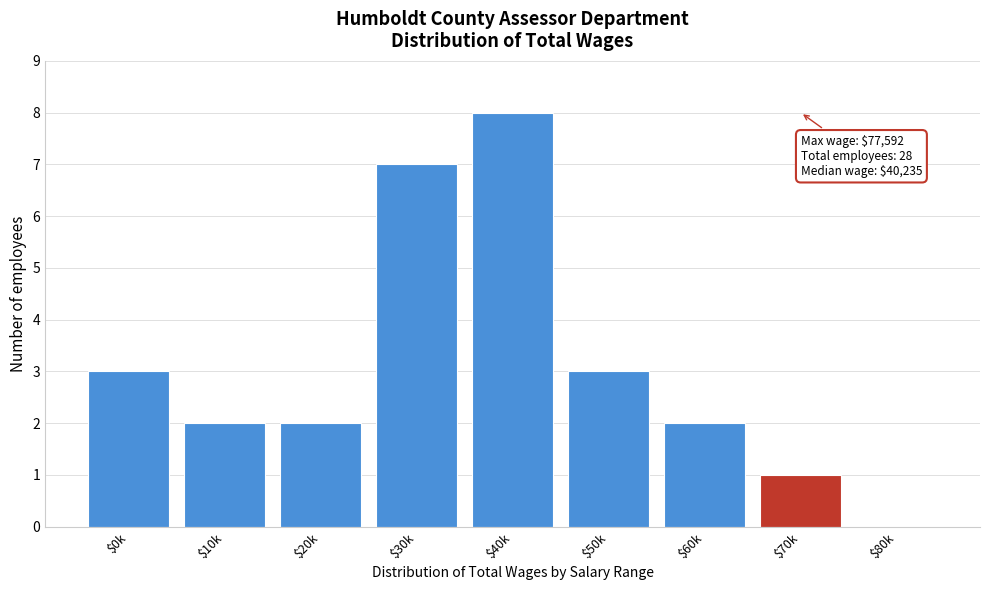

What value does the data have at $50k?

3